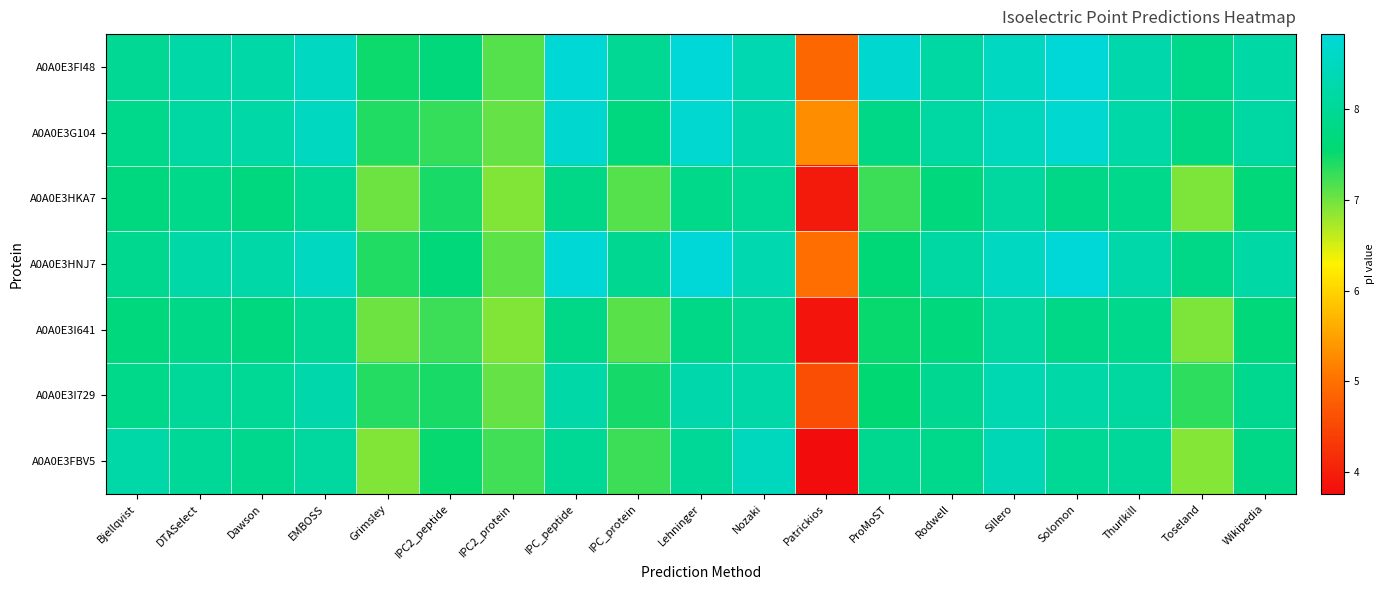

Reading right to left, transcribe all the data shown in this chart.

A0A0E3FI48: Wikipedia=8.2	Toseland=7.9	Thurlkill=8.3	Solomon=8.8	Sillero=8.5	Rodwell=8.2	ProMoST=8.7	Patrickios=4.9	Nozaki=8.3	Lehninger=8.8	IPC_protein=8.0	IPC_peptide=8.8	IPC2_protein=7.1	IPC2_peptide=7.7	Grimsley=7.5	EMBOSS=8.5	Dawson=8.2	DTASelect=8.2	Bjellqvist=8.0
A0A0E3G104: Wikipedia=8.2	Toseland=7.8	Thurlkill=8.2	Solomon=8.7	Sillero=8.5	Rodwell=8.2	ProMoST=7.8	Patrickios=5.3	Nozaki=8.3	Lehninger=8.7	IPC_protein=7.7	IPC_peptide=8.7	IPC2_protein=7.1	IPC2_peptide=7.3	Grimsley=7.4	EMBOSS=8.5	Dawson=8.2	DTASelect=8.2	Bjellqvist=7.9
A0A0E3HKA7: Wikipedia=7.6	Toseland=6.9	Thurlkill=7.9	Solomon=7.8	Sillero=8.1	Rodwell=7.7	ProMoST=7.3	Patrickios=3.9	Nozaki=8.0	Lehninger=7.8	IPC_protein=7.1	IPC_peptide=7.8	IPC2_protein=6.9	IPC2_peptide=7.4	Grimsley=7.0	EMBOSS=8.0	Dawson=7.7	DTASelect=7.8	Bjellqvist=7.7
A0A0E3HNJ7: Wikipedia=8.2	Toseland=7.8	Thurlkill=8.2	Solomon=8.8	Sillero=8.5	Rodwell=8.2	ProMoST=7.6	Patrickios=5.0	Nozaki=8.3	Lehninger=8.8	IPC_protein=8.0	IPC_peptide=8.8	IPC2_protein=7.1	IPC2_peptide=7.6	Grimsley=7.4	EMBOSS=8.5	Dawson=8.2	DTASelect=8.2	Bjellqvist=7.9
A0A0E3I641: Wikipedia=7.6	Toseland=6.9	Thurlkill=7.9	Solomon=7.8	Sillero=8.1	Rodwell=7.7	ProMoST=7.5	Patrickios=3.9	Nozaki=8.0	Lehninger=7.8	IPC_protein=7.1	IPC_peptide=7.8	IPC2_protein=6.9	IPC2_peptide=7.3	Grimsley=7.0	EMBOSS=8.0	Dawson=7.7	DTASelect=7.8	Bjellqvist=7.7
A0A0E3I729: Wikipedia=7.9	Toseland=7.3	Thurlkill=8.1	Solomon=8.2	Sillero=8.3	Rodwell=8.0	ProMoST=7.6	Patrickios=4.6	Nozaki=8.2	Lehninger=8.3	IPC_protein=7.5	IPC_peptide=8.2	IPC2_protein=7.1	IPC2_peptide=7.4	Grimsley=7.4	EMBOSS=8.3	Dawson=8.0	DTASelect=8.1	Bjellqvist=7.8
A0A0E3FBV5: Wikipedia=7.8	Toseland=6.9	Thurlkill=8.1	Solomon=8.0	Sillero=8.4	Rodwell=7.9	ProMoST=7.9	Patrickios=3.8	Nozaki=8.5	Lehninger=8.0	IPC_protein=7.2	IPC_peptide=8.0	IPC2_protein=7.2	IPC2_peptide=7.5	Grimsley=6.9	EMBOSS=8.1	Dawson=7.9	DTASelect=8.0	Bjellqvist=8.2